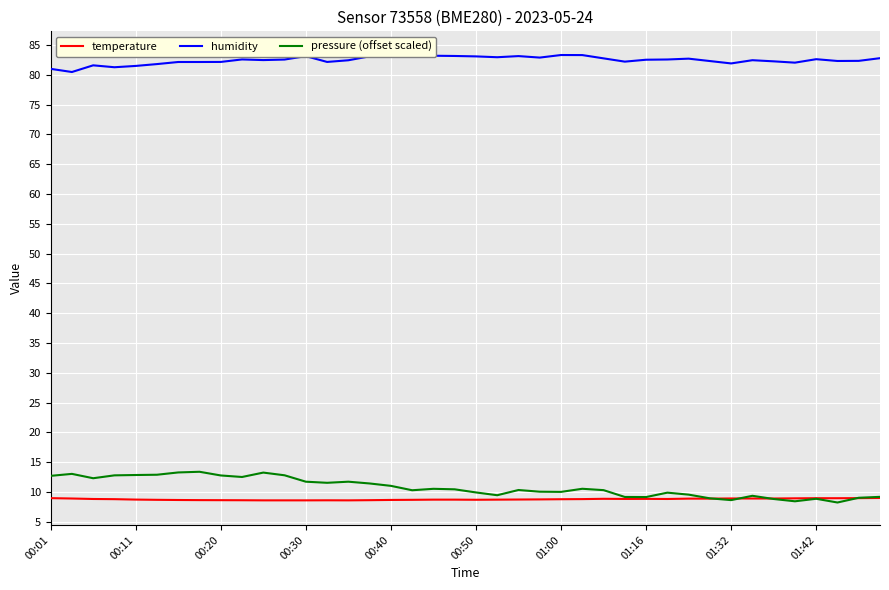

Is it true that temperature equals 8.7 at 21?

True